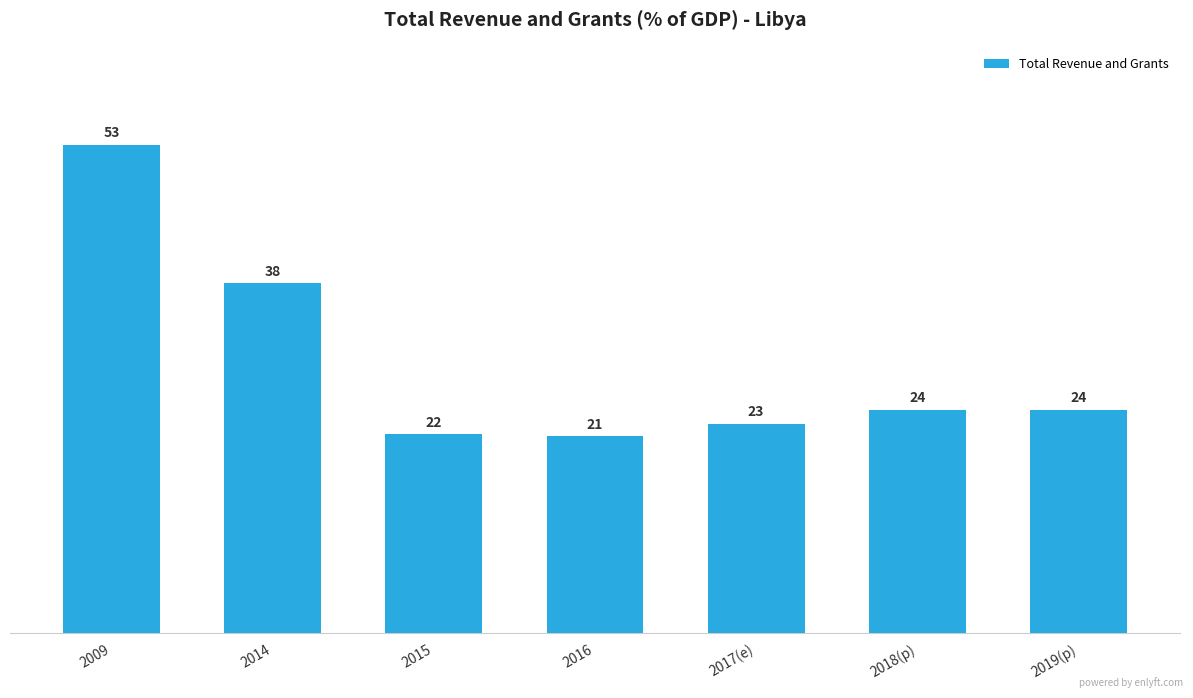

What is the sum of the values at 2015 and 2016?

42.8